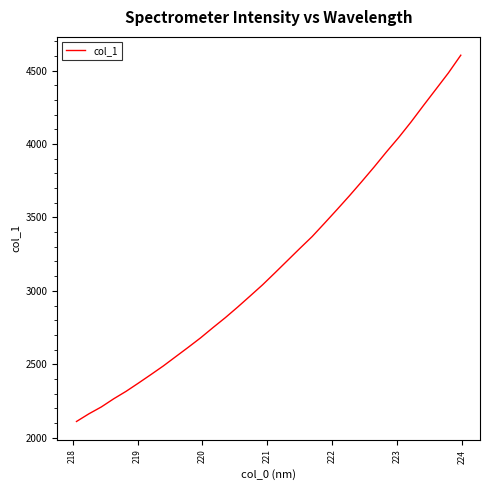

What is the difference between the maximum and minimum values?

2494.9